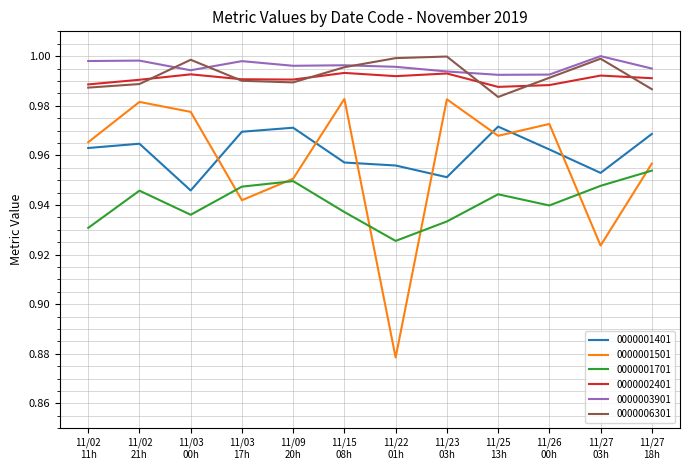

How many times do 0000001701 and 0000001501 cross each other?

6